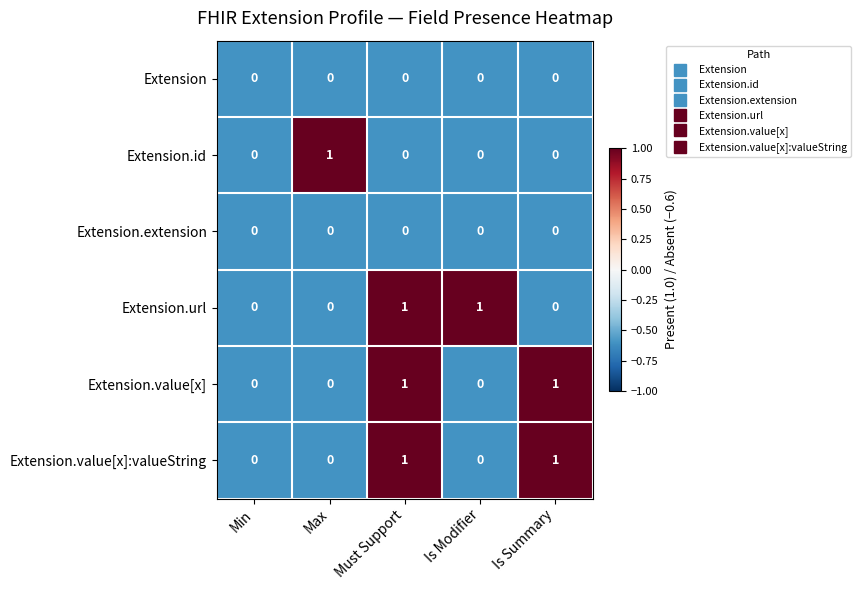

Count the Extension.value[x]:valueString values in the range 0 to 1.

5